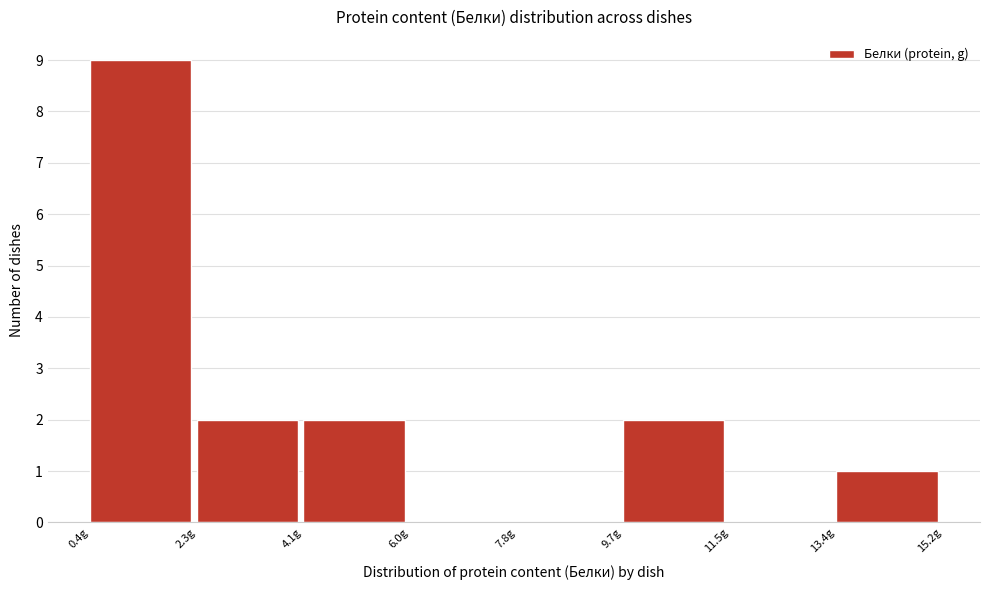

Reading left to right, transcribe this chart: for each bar, give the range it covers on the x-axis and its height. Neither the bar edges nor the heights are printed on the chart, so give them approximately, as read against the axes.

0.4 to 2.2: 9
2.2 to 4.2: 2
4.2 to 6.0: 2
6.0 to 7.8: 0
7.8 to 9.6: 0
9.6 to 11.6: 2
11.6 to 13.4: 0
13.4 to 15.2: 1